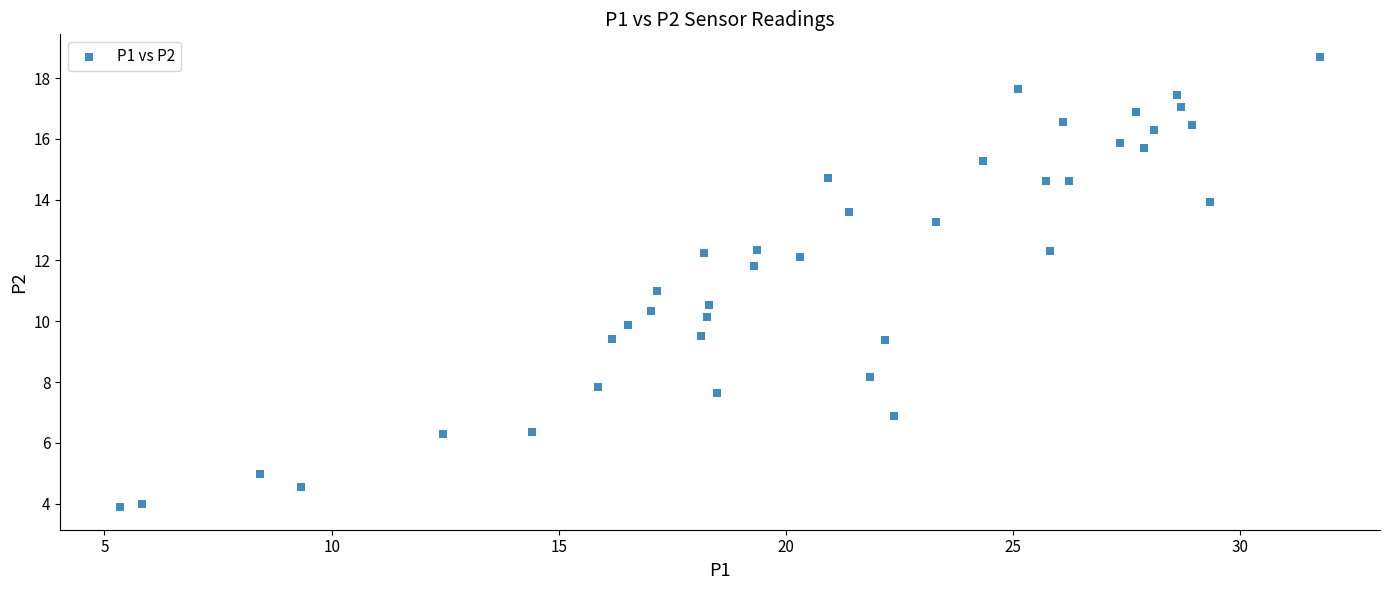

What is the range of X values (max minus min)?

26.4